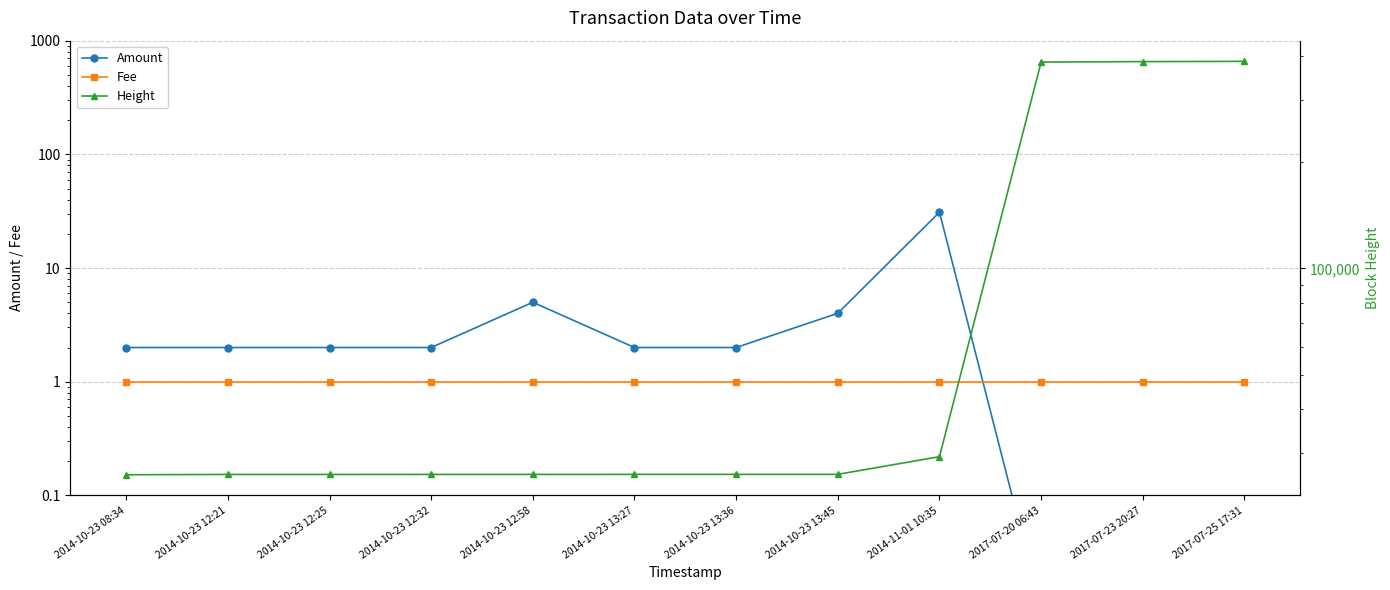

What position from the right is 2017-07-20 06:43?

3